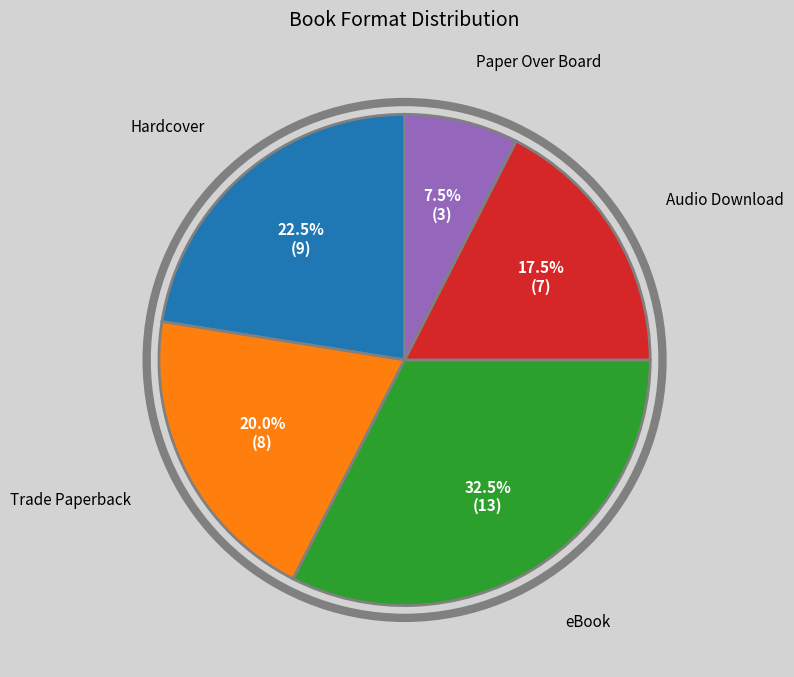

Rank the categories by value from highest to lowest.

eBook, Hardcover, Trade Paperback, Audio Download, Paper Over Board